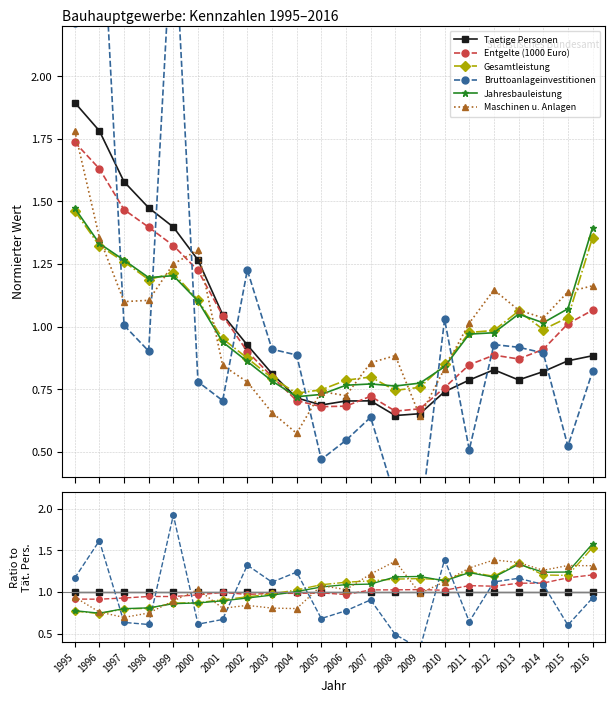

Which category has the lowest value across all series?

2009